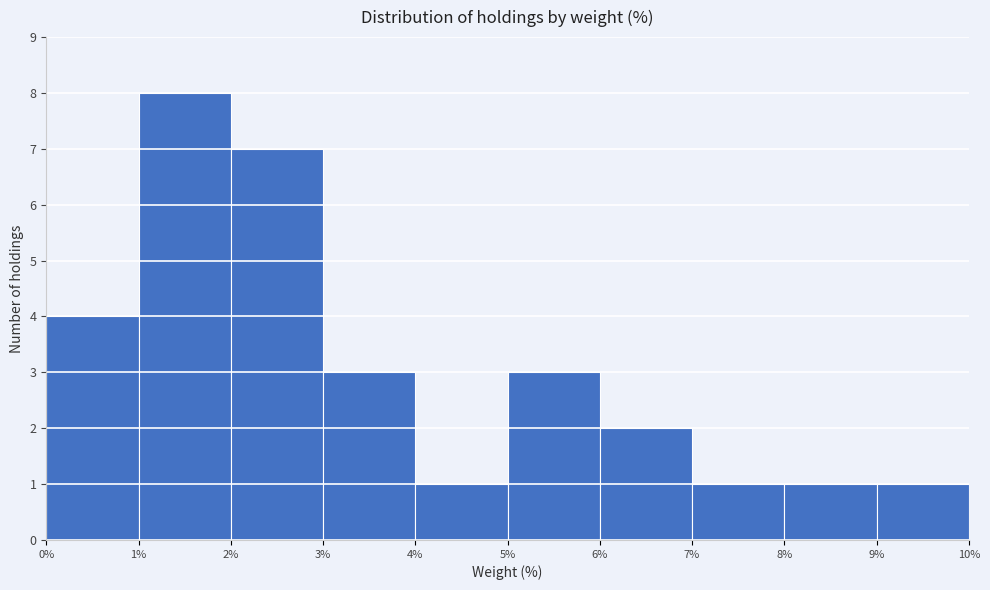

Which range on the x-axis has the tallest bar?

1% to 2%